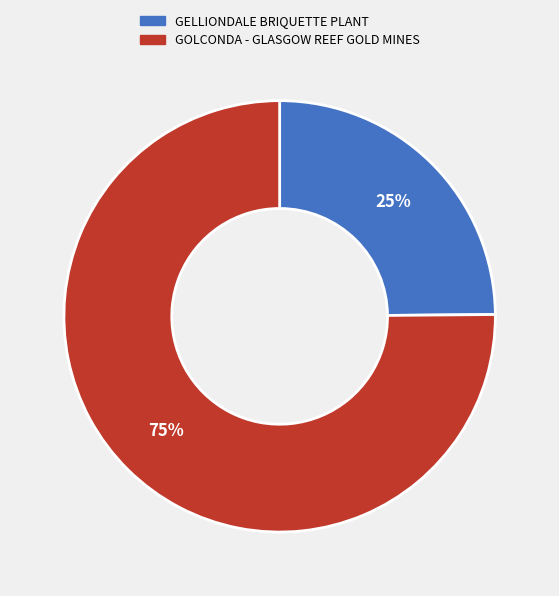

To the nearest percent, what percentage of the pie is GOLCONDA - GLASGOW REEF GOLD MINES?

75%